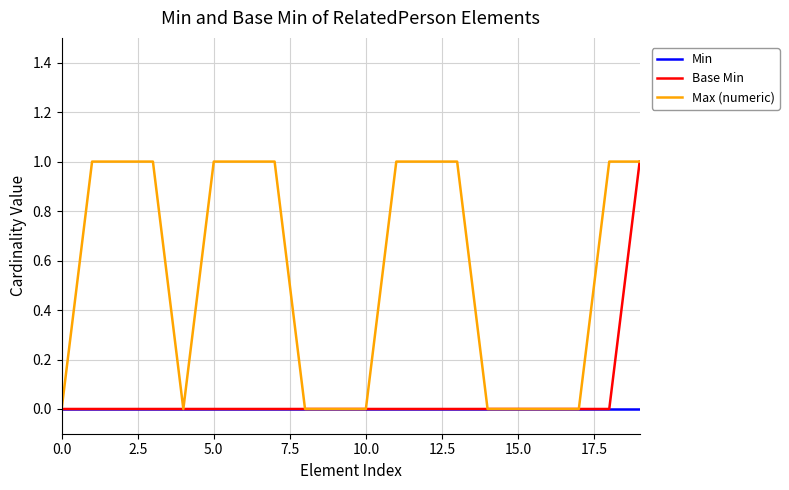

Which series has the largest total across all categories?

Max (numeric)